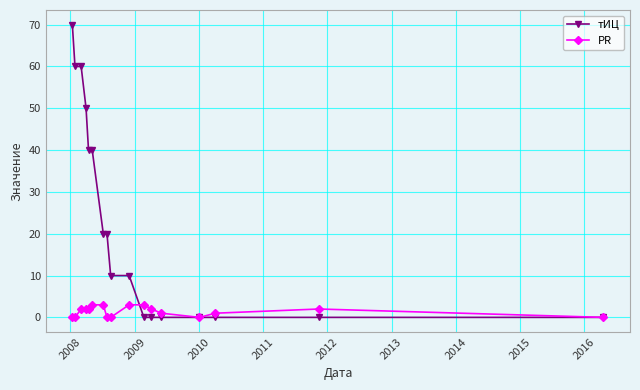

List the series in order of their overall mean, highest first.

тИЦ, PR